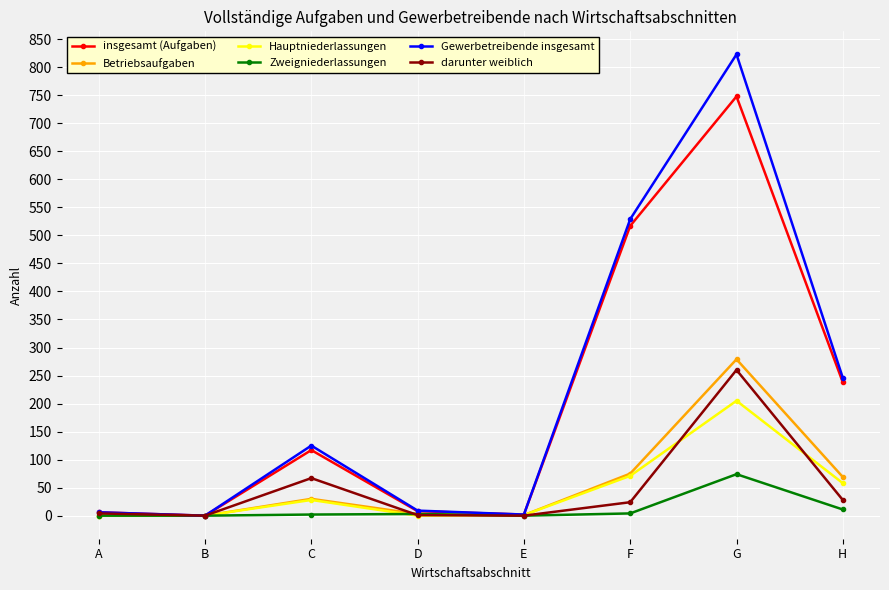

True or false: Gewerbetreibende insgesamt has a value of 246 at H.

True